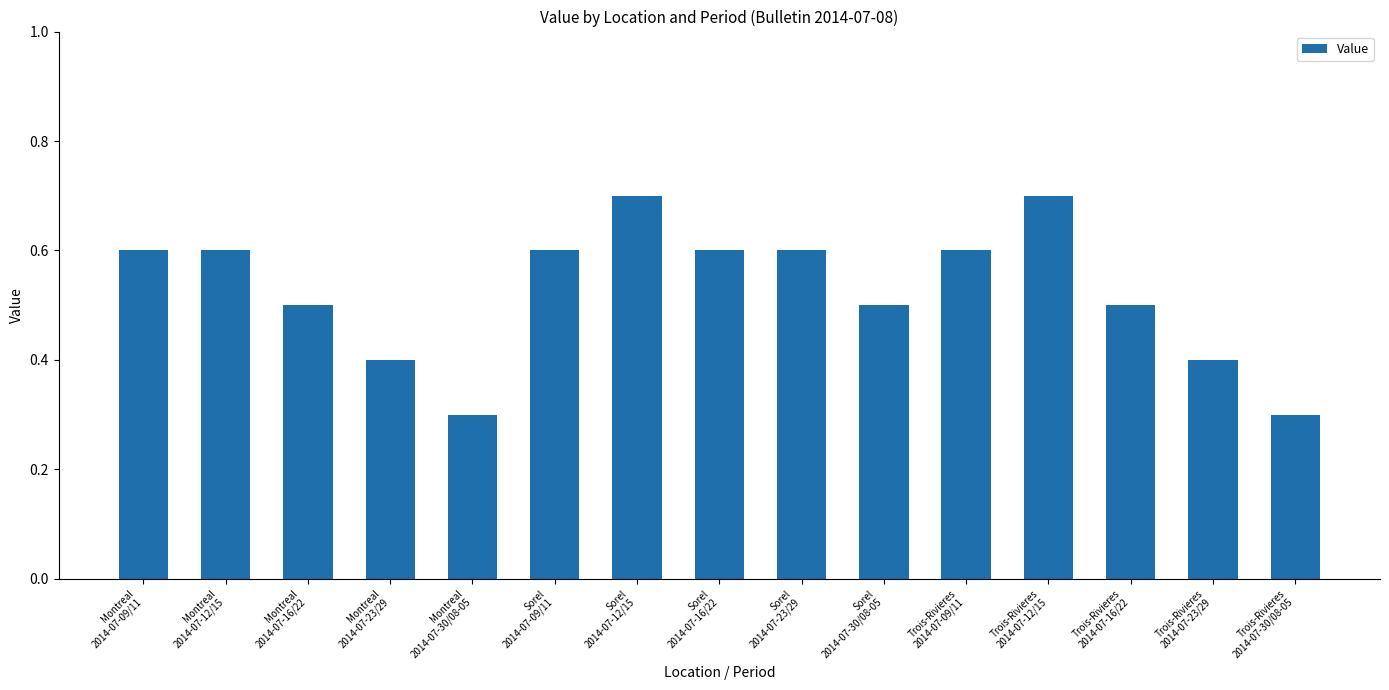

What is the maximum value shown in the chart?

0.7